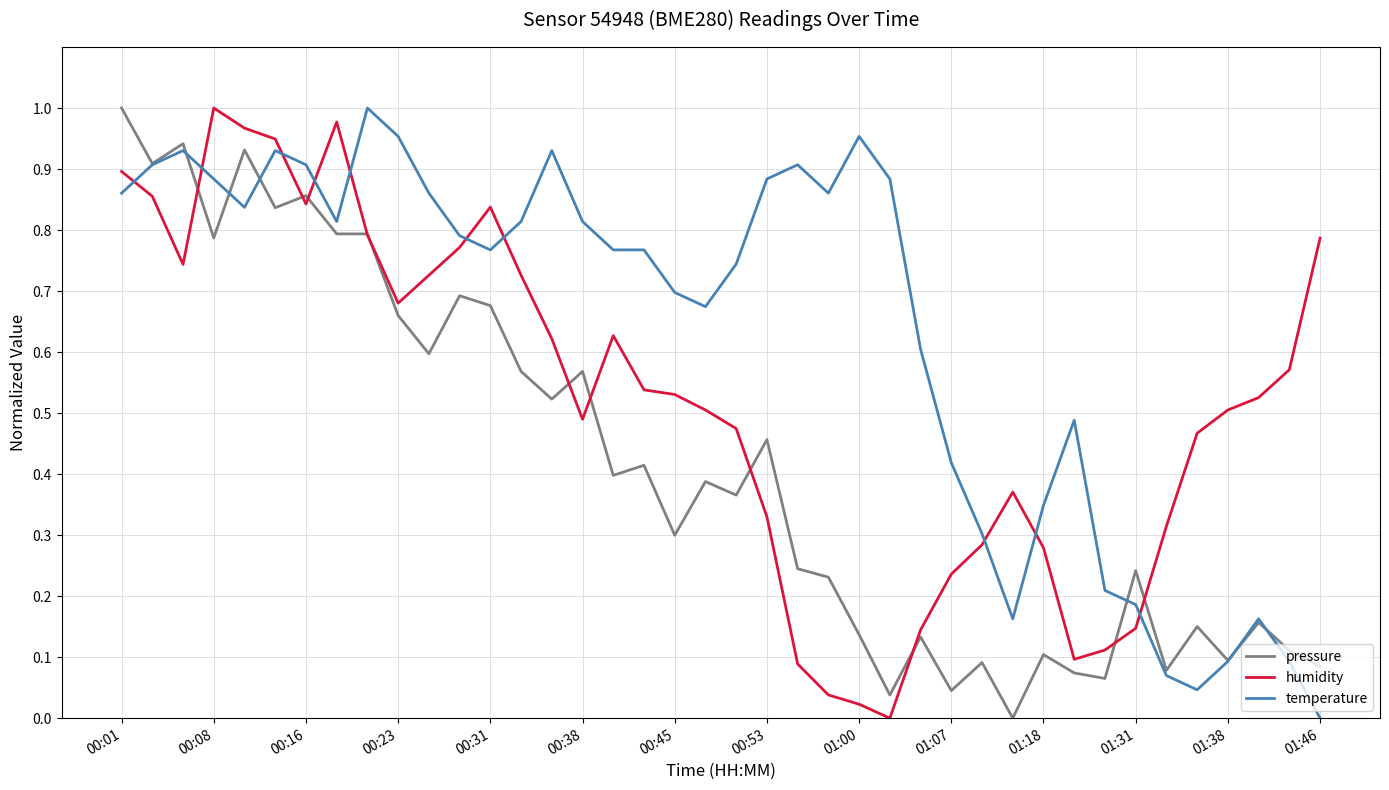

How many positive values does the temperature series have?

39